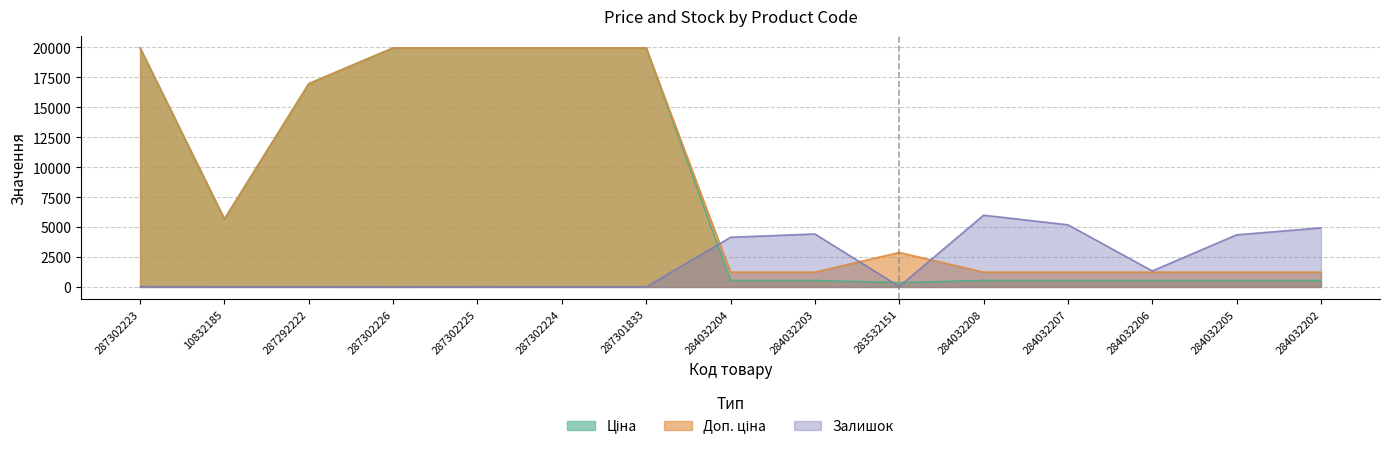

At which category is the sum across all series the highest?

287302223